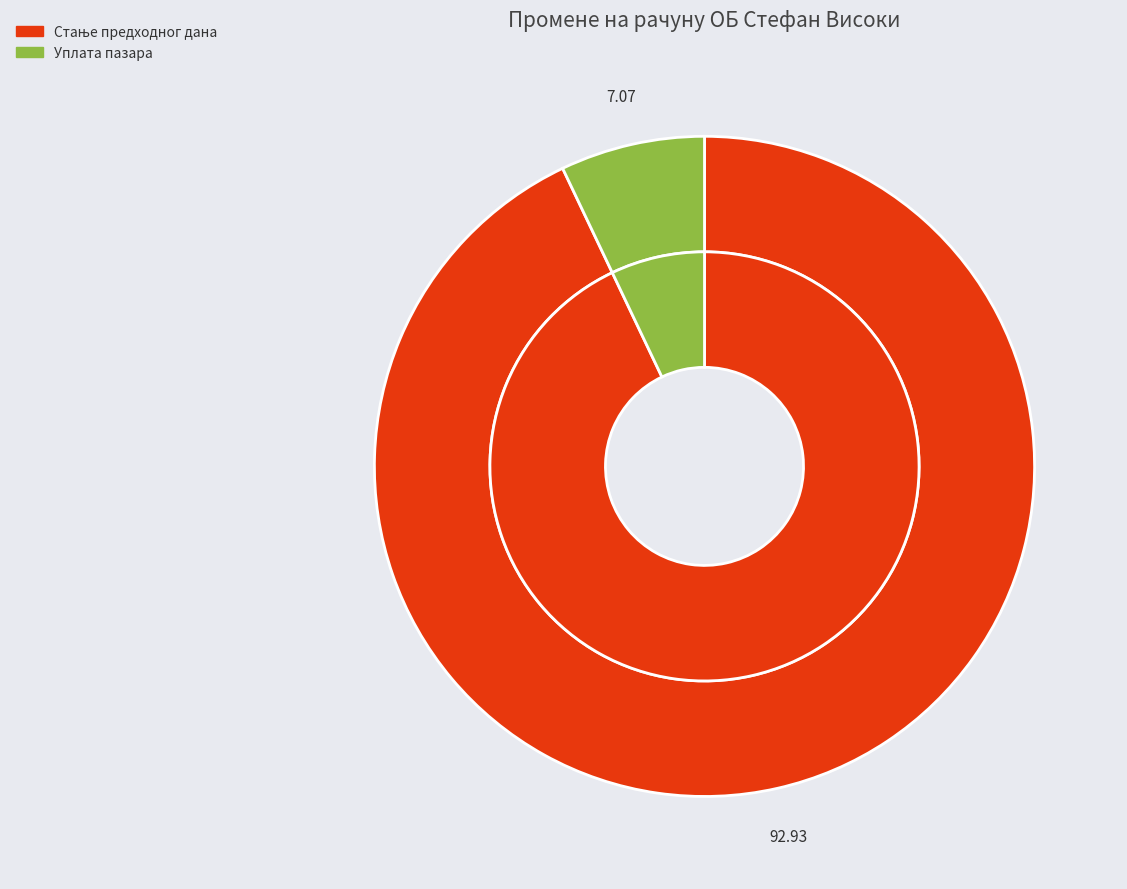

What percentage is NOT represented by Стање предходног дана?

7.1%